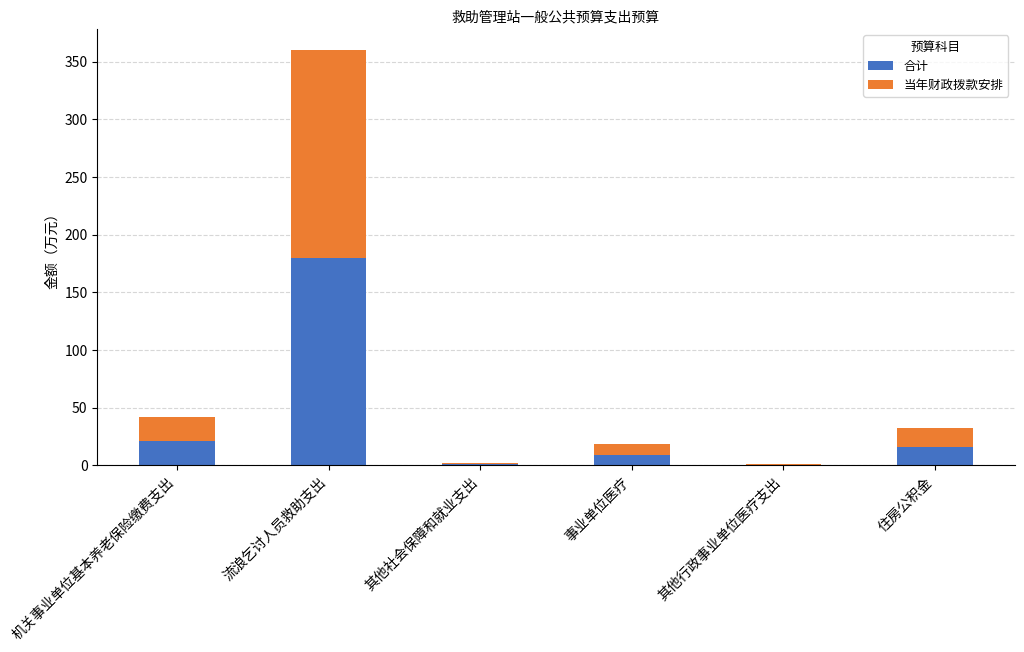

Which category has the highest value in the 合计 series?

流浪乞讨人员救助支出